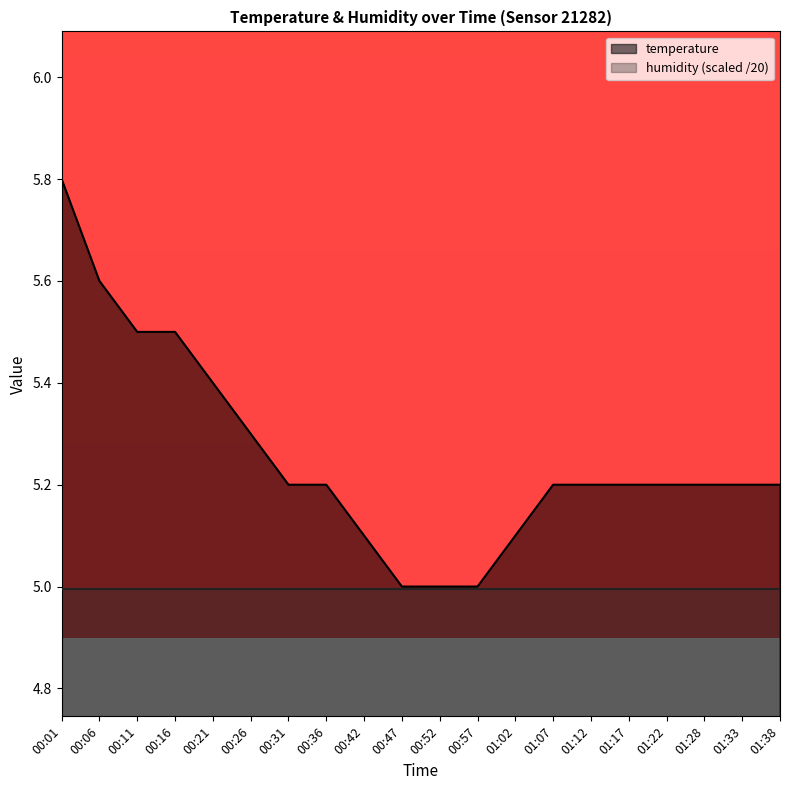

Does the chart display data point markers on the line(s)?

No